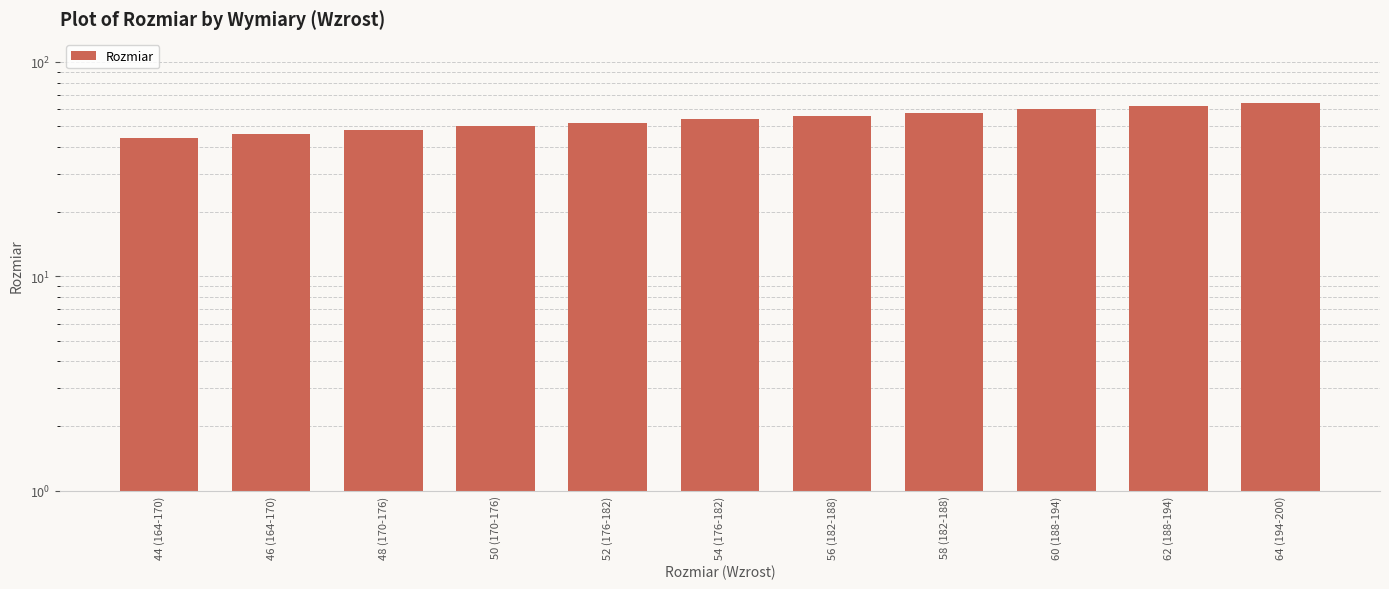

Approximately how many times larger is the value at 62 (188-194) compared to 64 (194-200)?

1.0